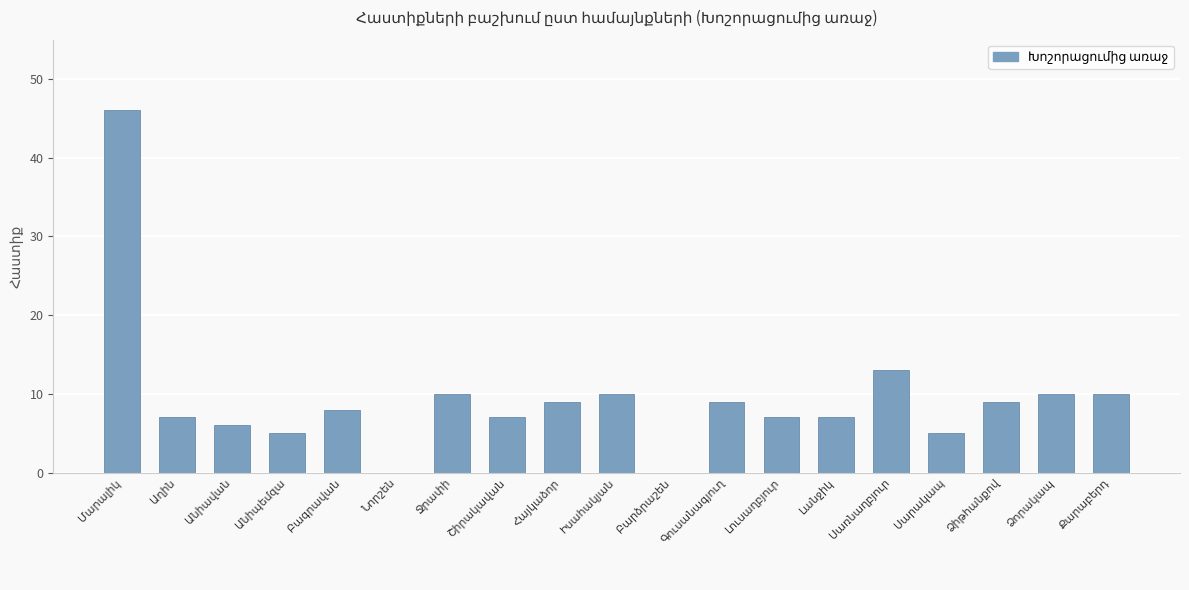

How many distinct data groups are displayed?

1